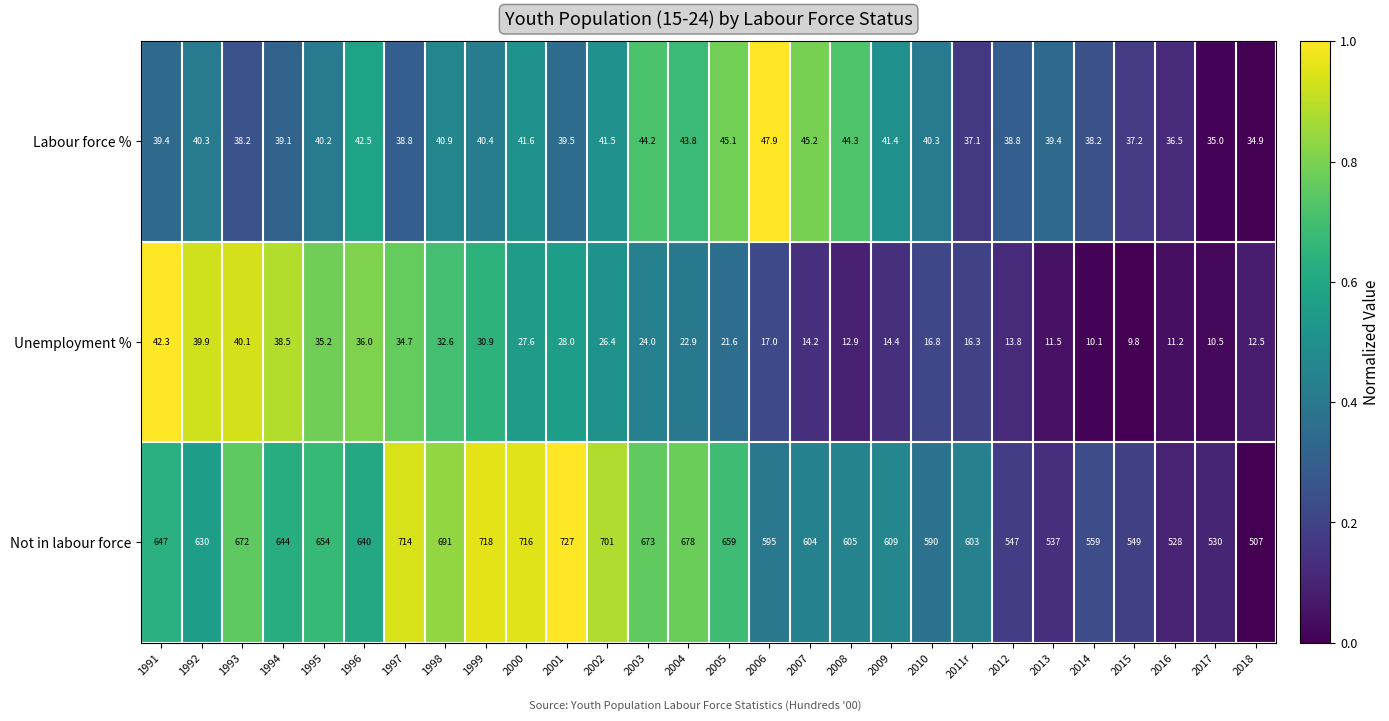

Rank the series by their maximum value, from highest to lowest.

Not in labour force, Labour force %, Unemployment %